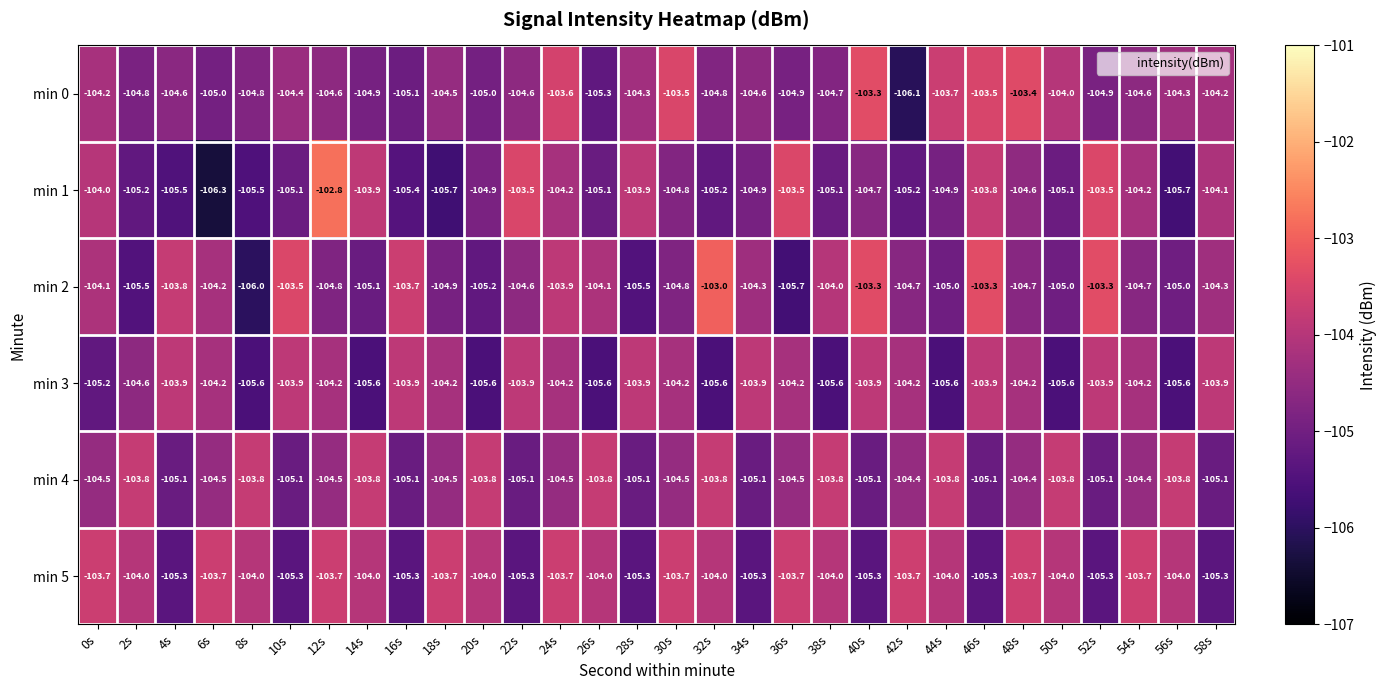

The value of min 1 at 56s is -105.7. True or false?

True